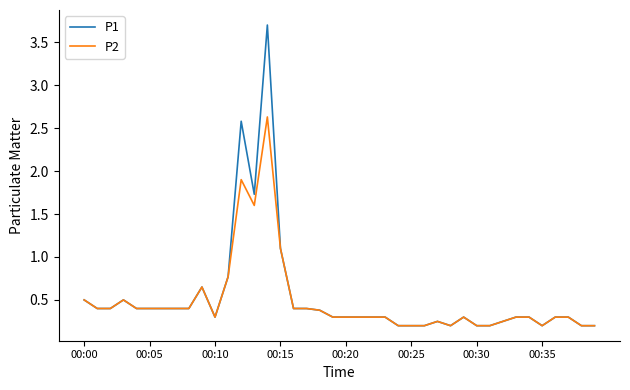

What is the maximum value for P2?

2.6